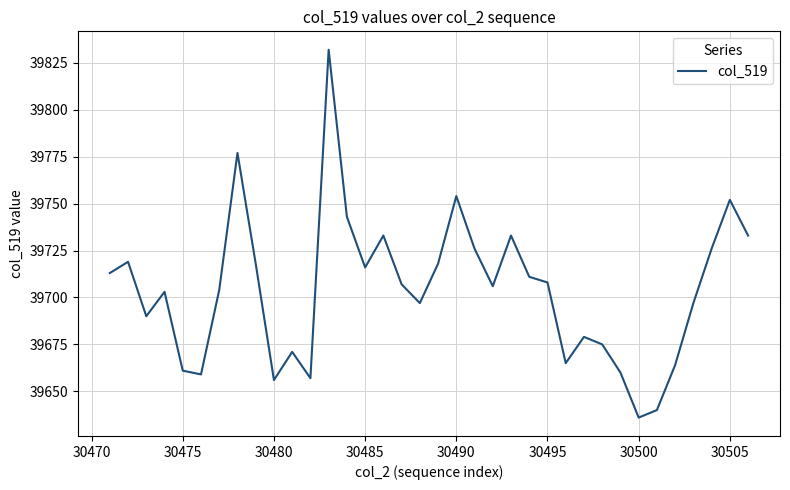

What is the difference between the maximum and minimum values?

196